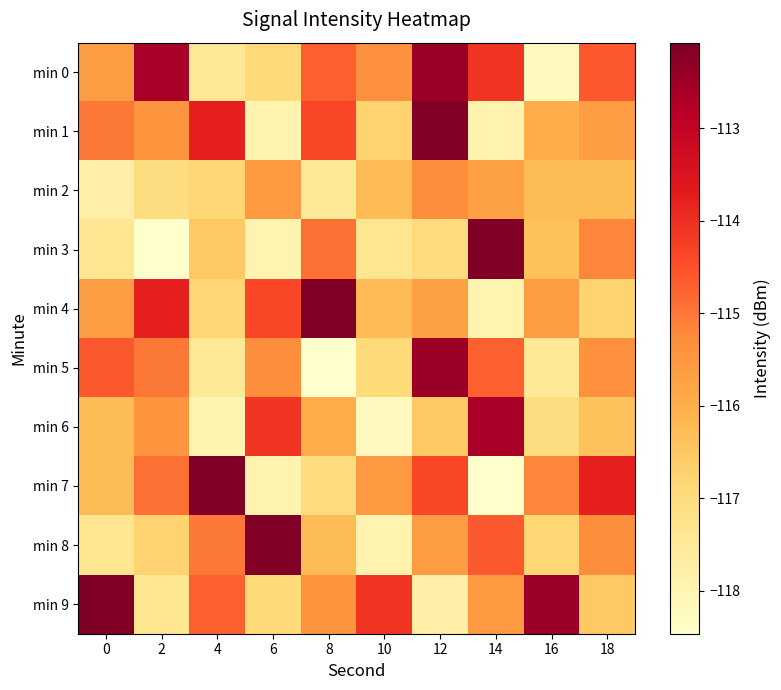

Between 10 and 14, which is larger?

14